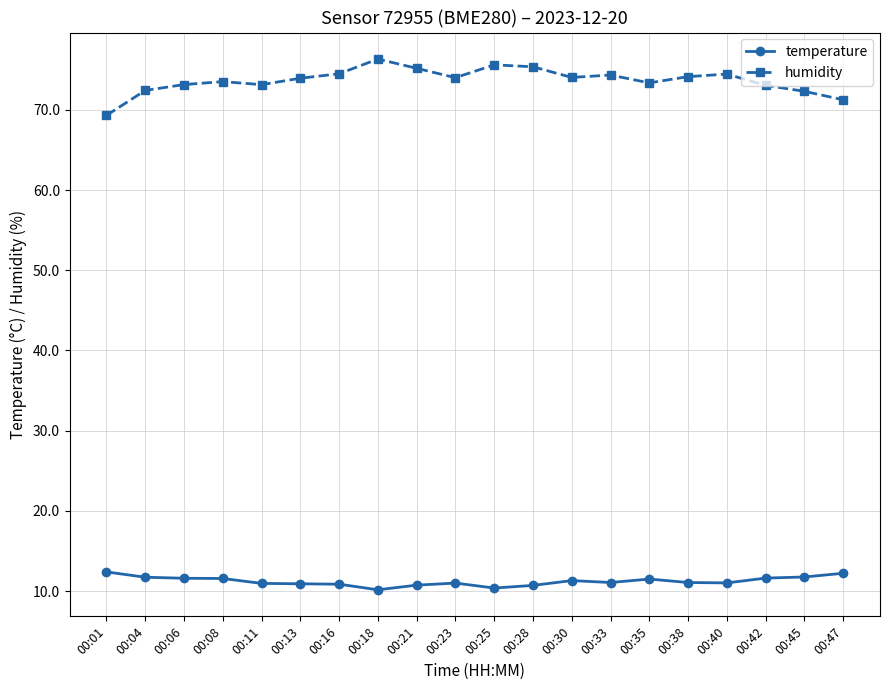

What is the minimum value shown in the chart?

10.2